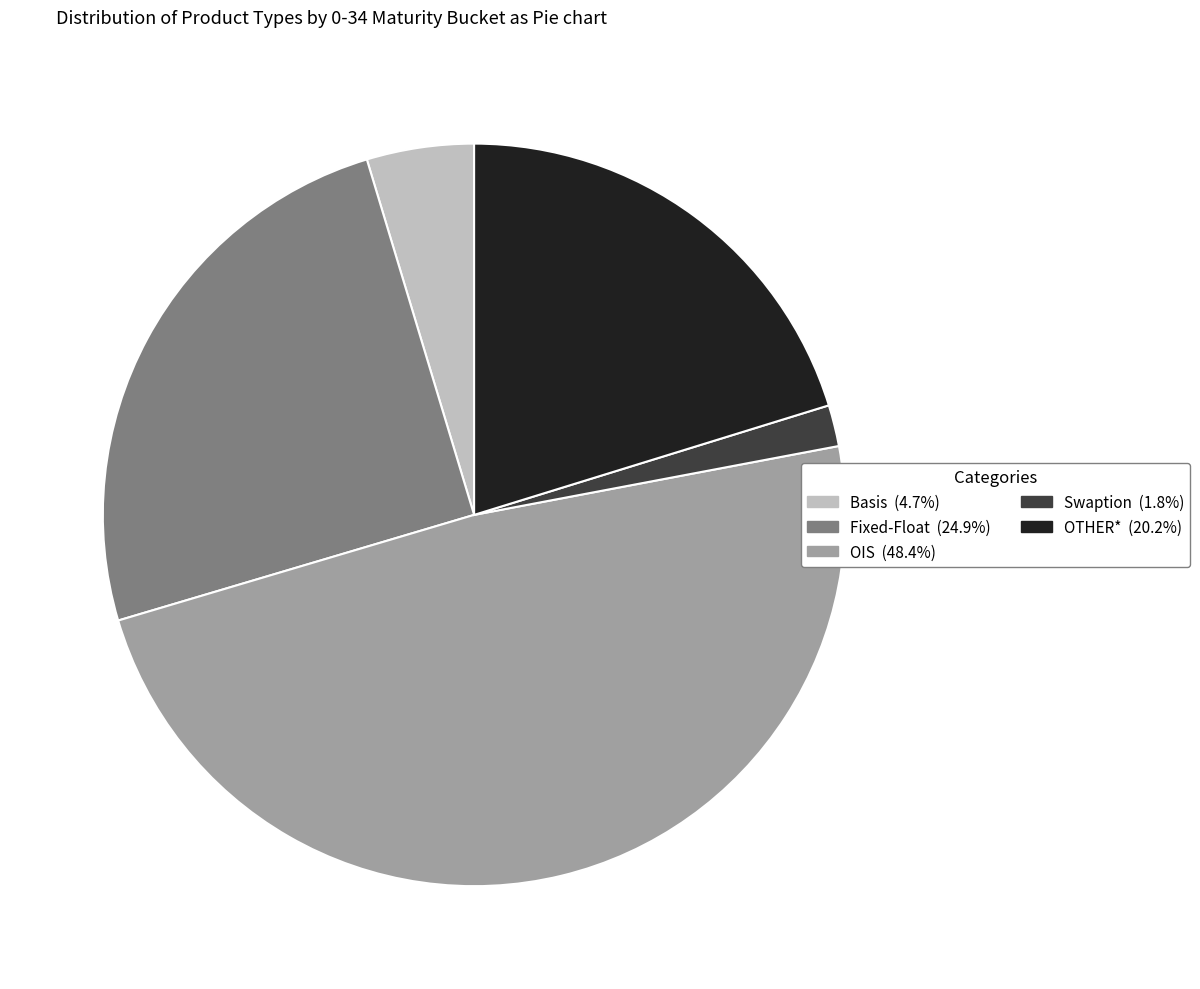

Does any single category account for the majority?

No